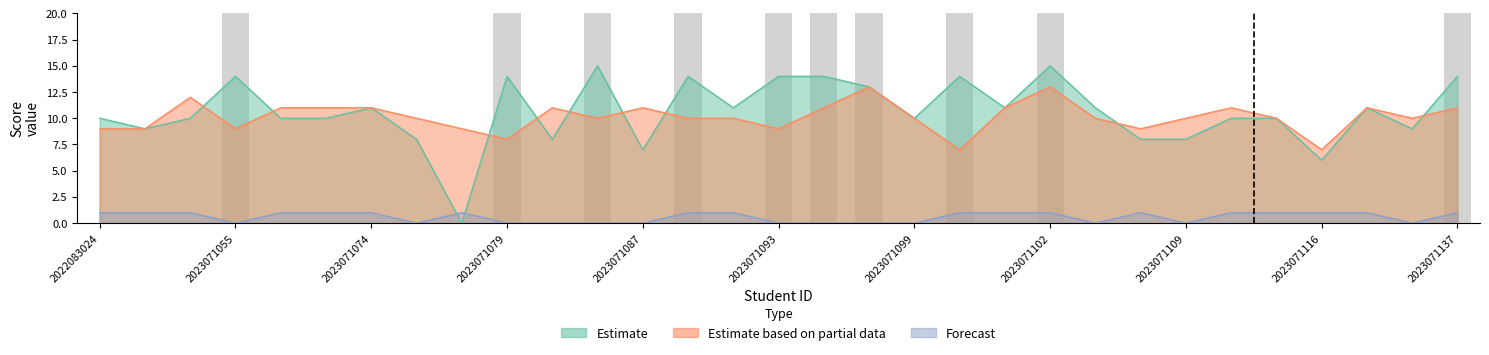

What is the sum of the Forecast values at 2023071090 and 2023071073?

2